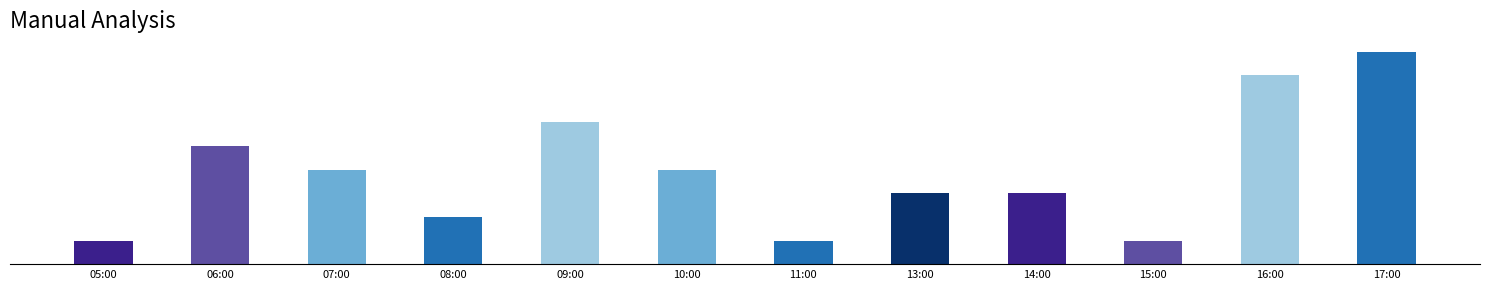

What is the label of the 4th bar from the right?

14:00